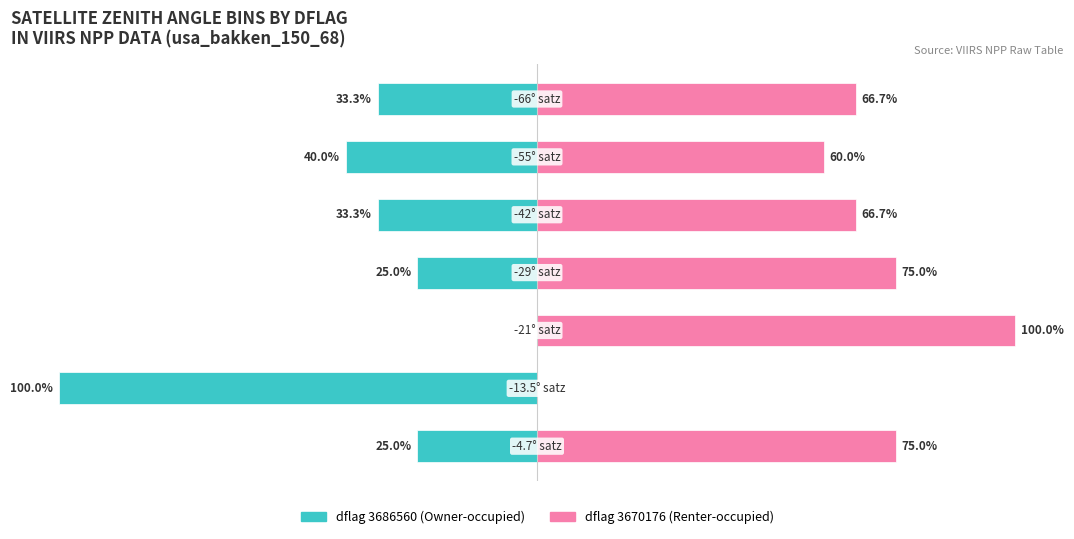

What is the sum of the Owner-occupied (dflag 3686560) values at 6 and 1?

-133.3